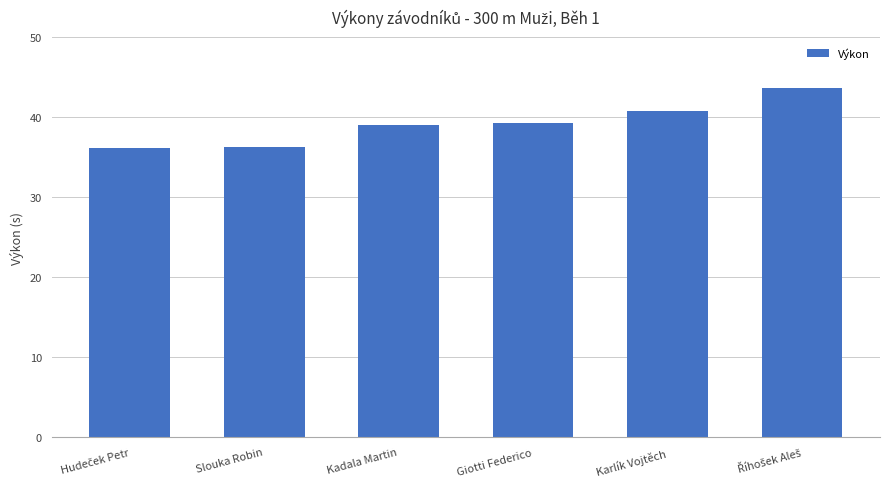

What is the sum of all values?

235.1